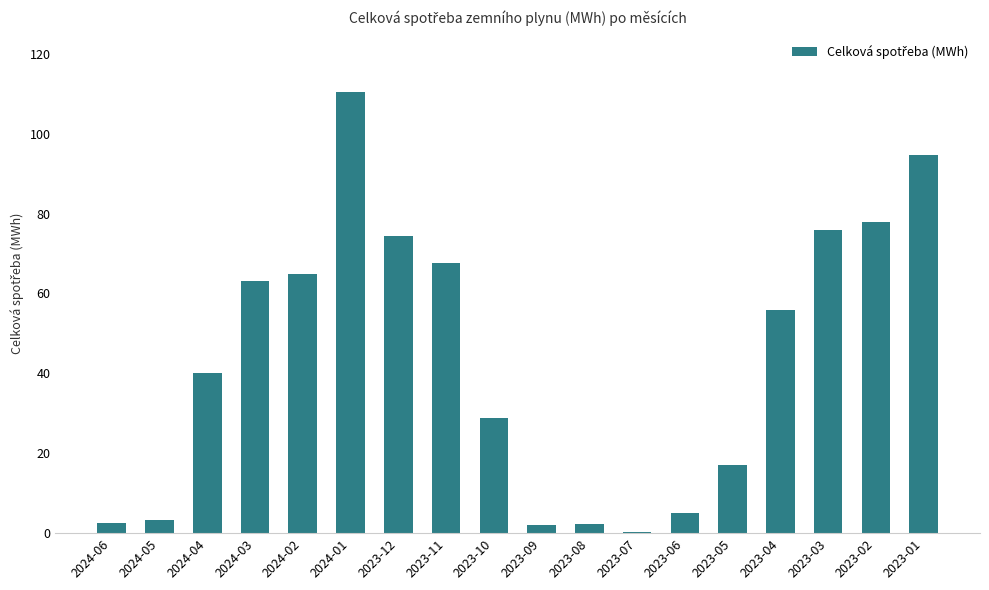

True or false: the data shows 2.2 at 2023-08.

True